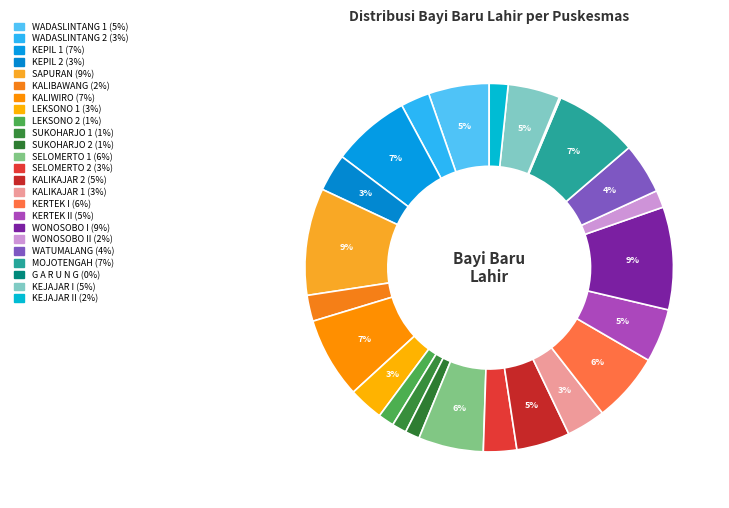

How many segments does this pie chart have?

24